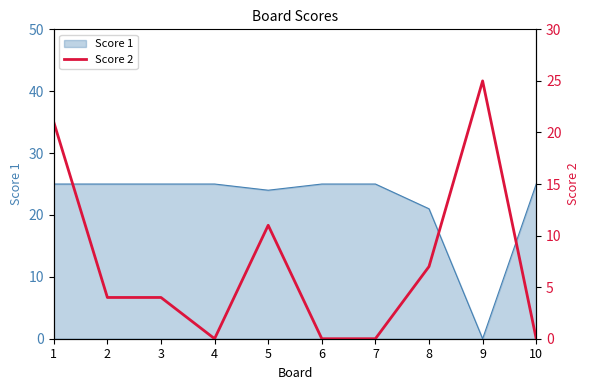

Where is Score 1 nearest to the value 12?

8